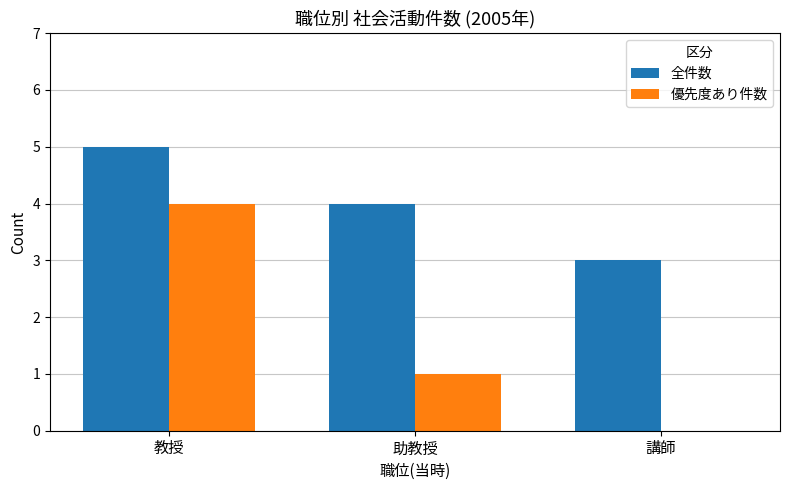

How many groups of bars are there?

3